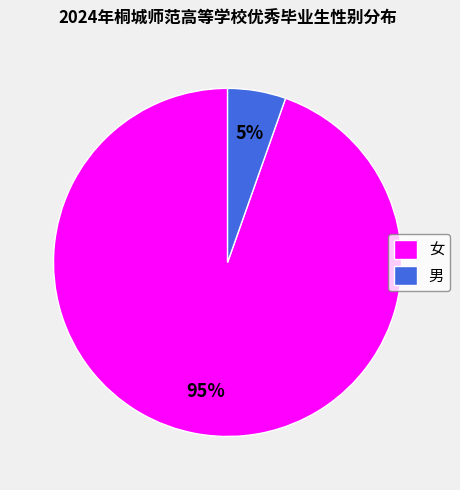

To the nearest percent, what is the combined percentage of 女 and 男?

100%